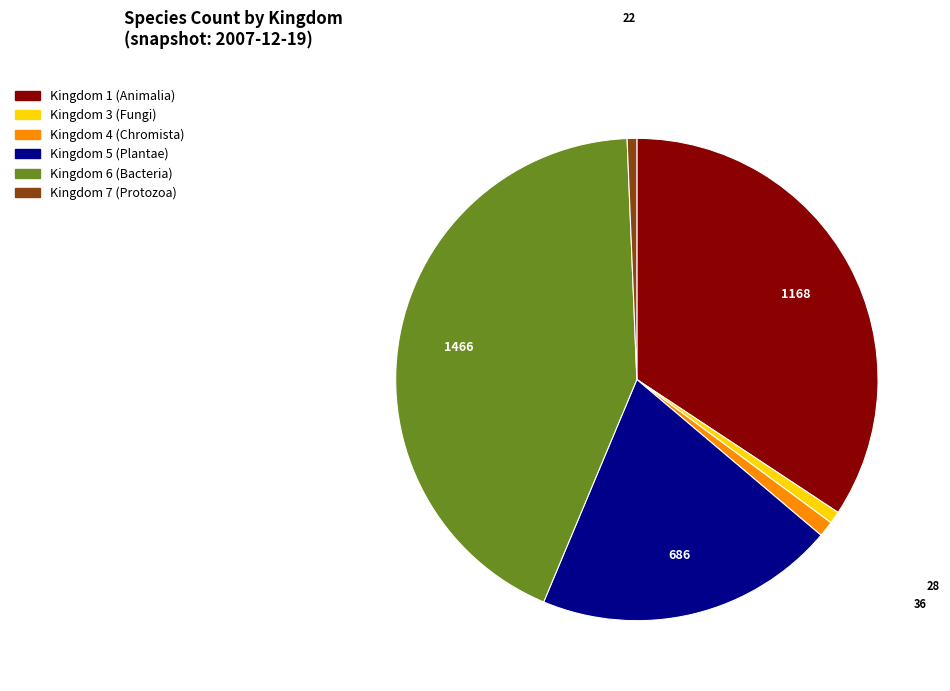

Combined, do Kingdom 4 (Chromista) and Kingdom 1 (Animalia) account for over 50%?

No